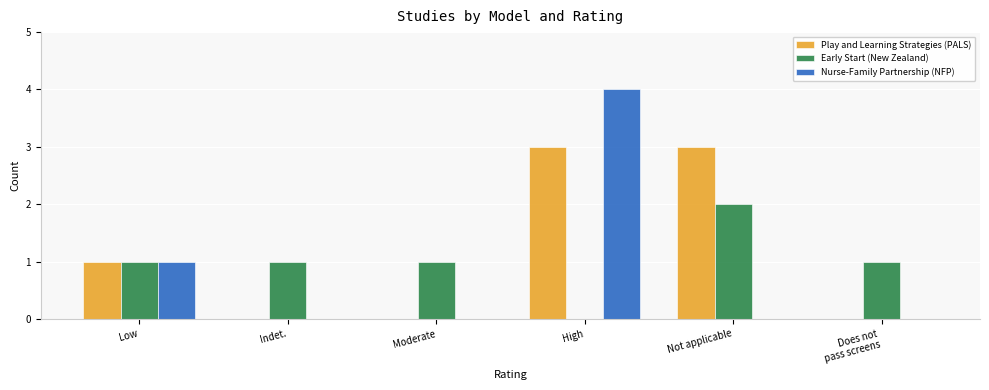

What is the approximate value of Early Start (New Zealand) at Low?

1